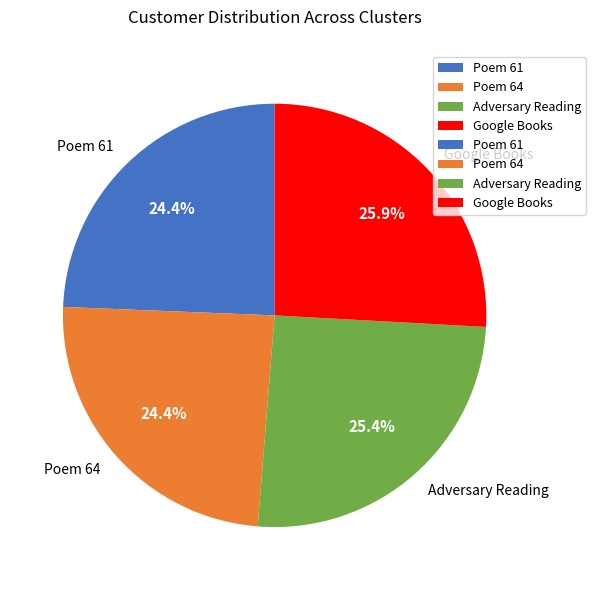

Between Google Books and Poem 61, which is larger?

Google Books